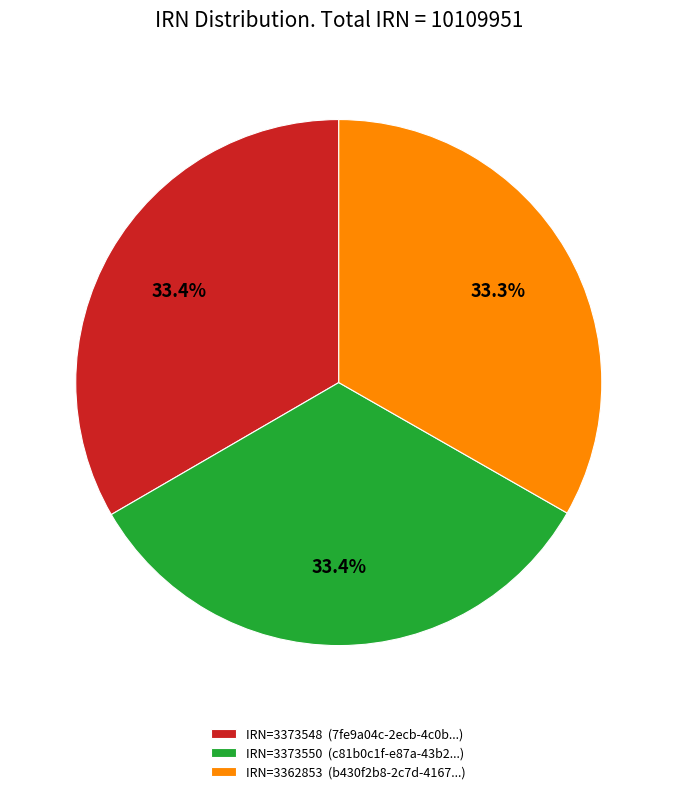

Does IRN=3373550 (c81b0c1f-e87a-43b2...) account for over 50% of the chart?

No